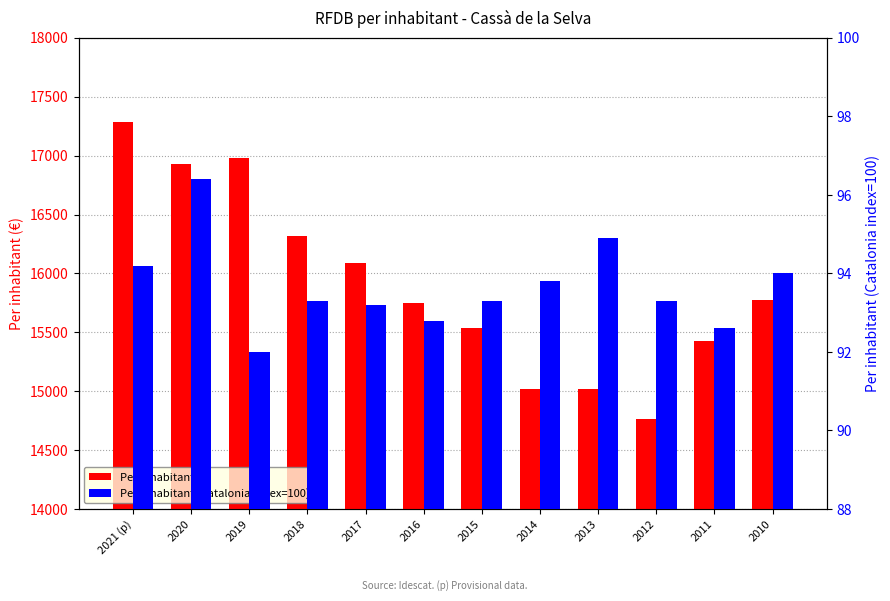

What is the label of the 9th bar from the right?

2018